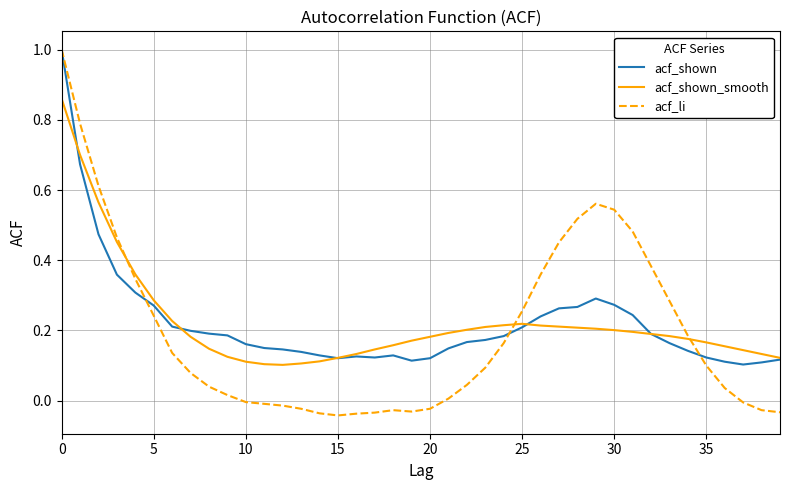

What is the difference between the maximum and minimum values in the acf_shown_smooth series?

0.8